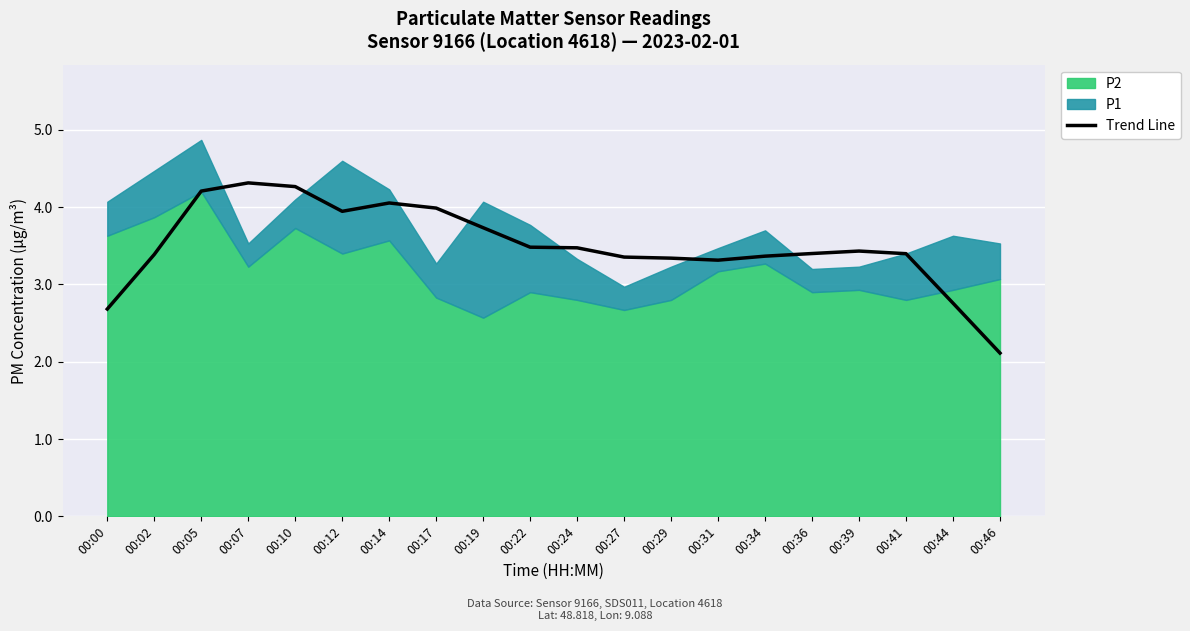

How many data points are less than 3?

3